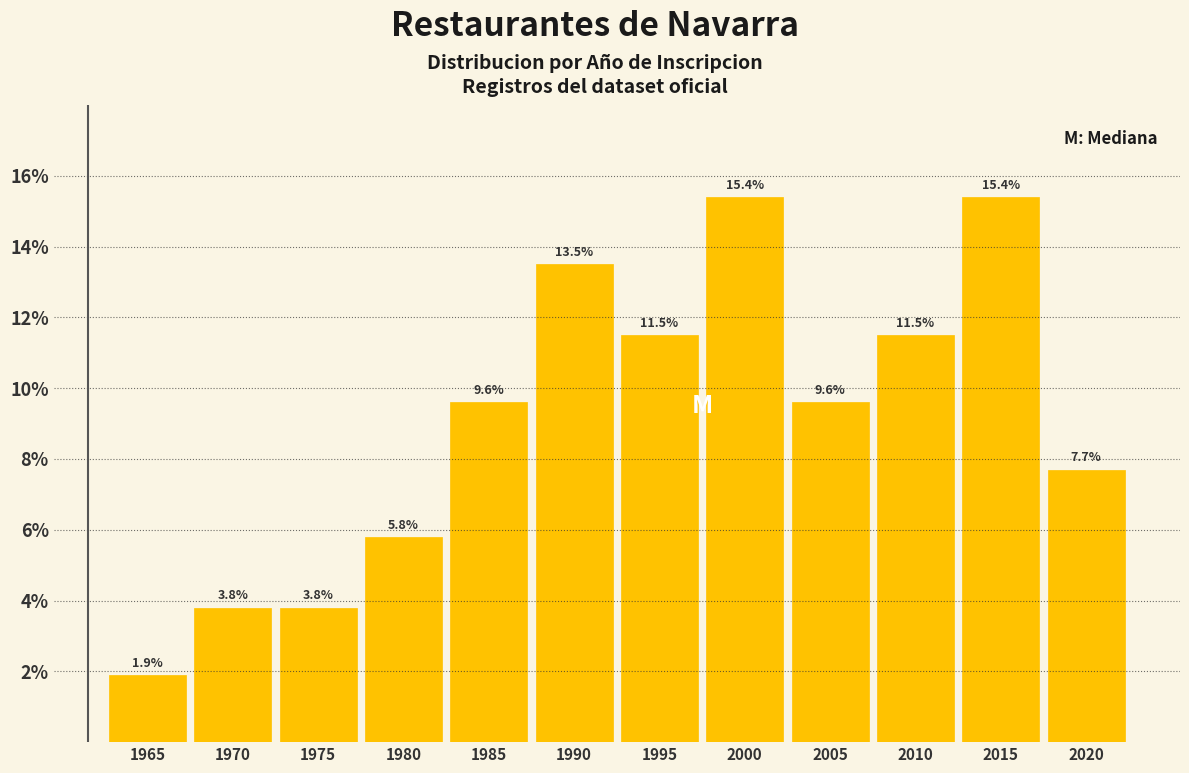

Reading right to left, what are all the values shown in this chart?

7.7	15.4	11.5	9.6	15.4	11.5	13.5	9.6	5.8	3.8	3.8	1.9